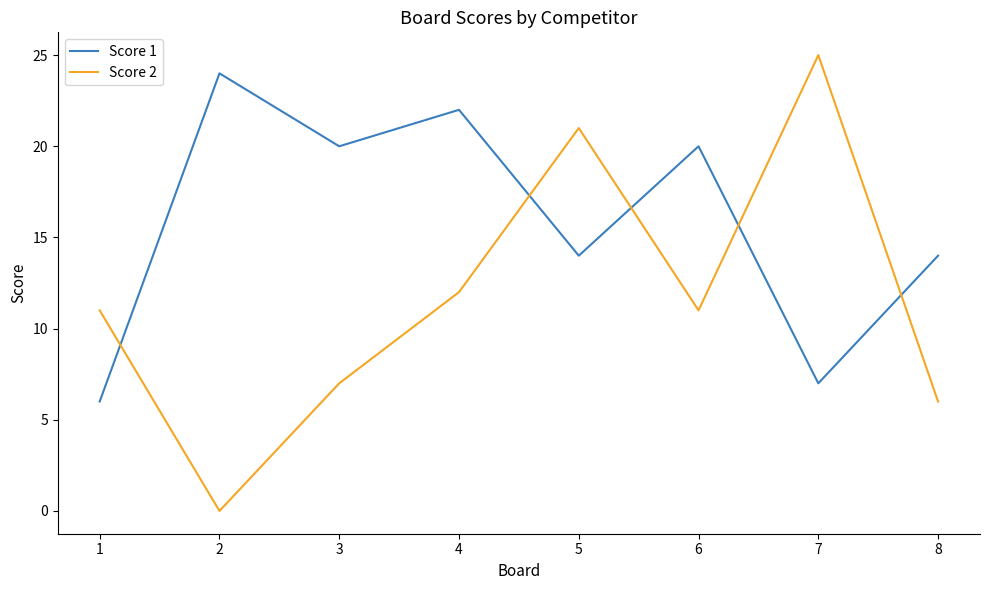

How many categories are shown in the chart?

8